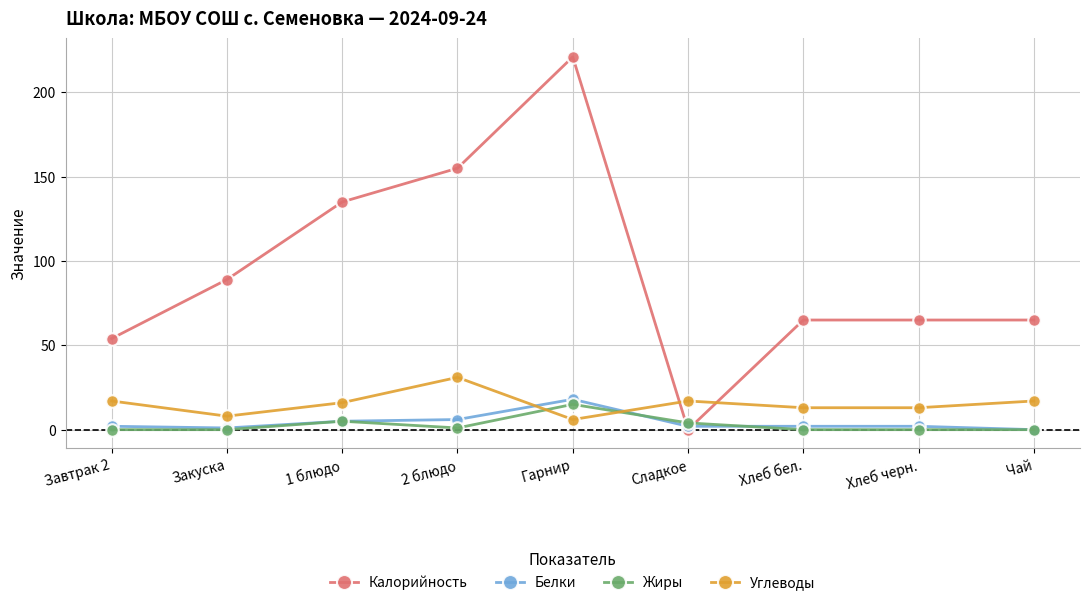

What are all the series names shown in the legend?

Калорийность, Белки, Жиры, Углеводы